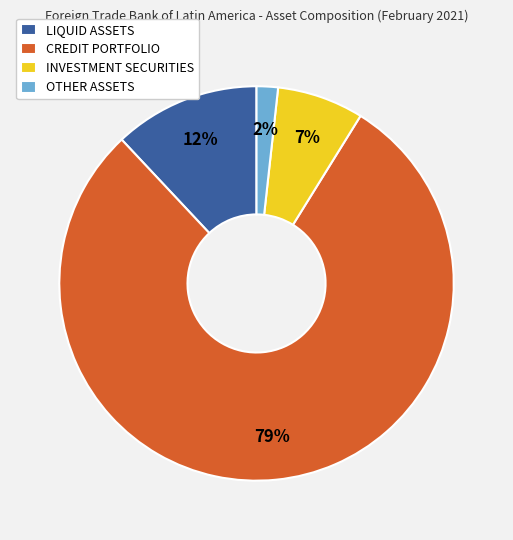

True or false: OTHER ASSETS accounts for 17% of the total.

False